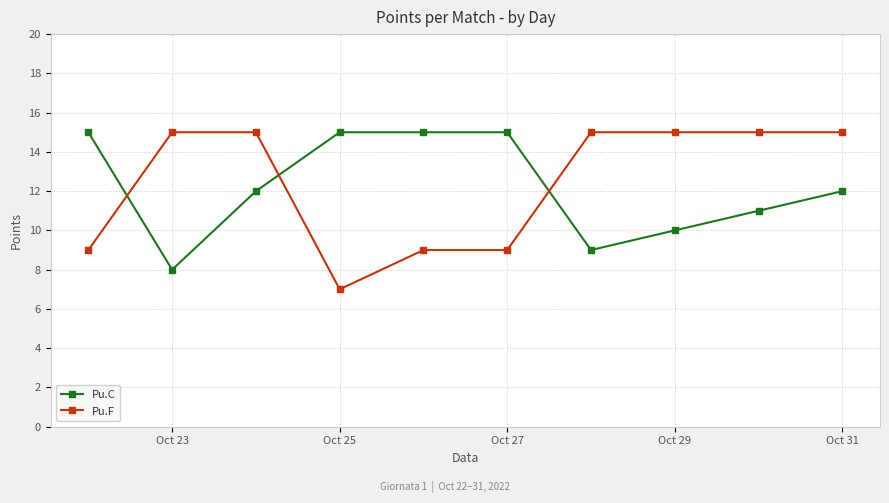

What are all the series names shown in the legend?

Pu.C, Pu.F